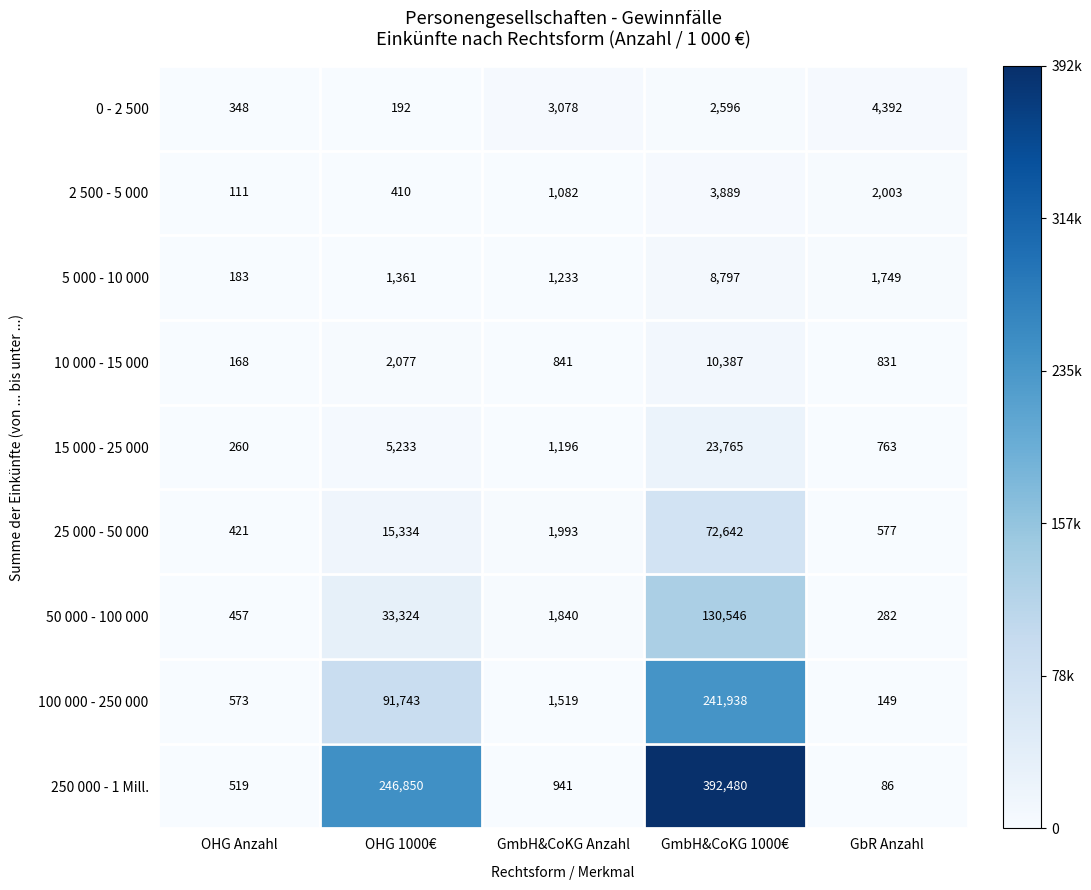

At how many categories does at least one series exceed 57486?

2